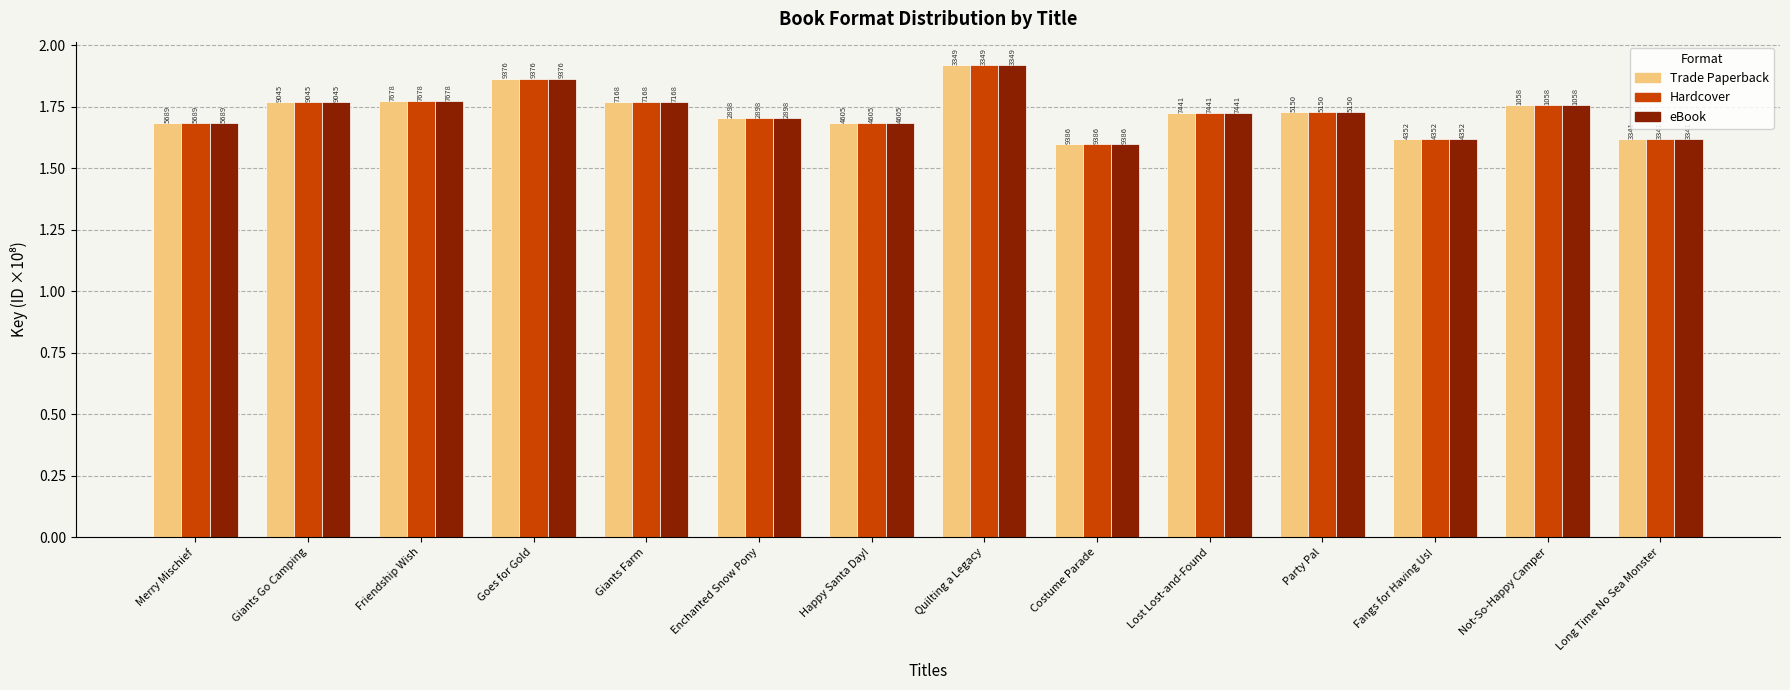

At which label does Hardcover reach its minimum?

Costume Parade